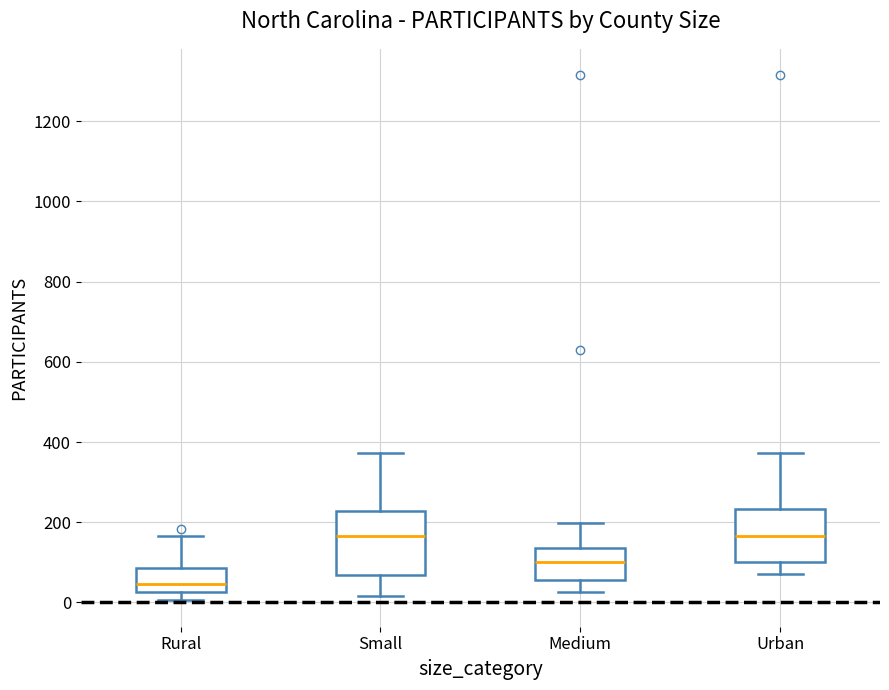

Which box's median line is the lowest?

Rural